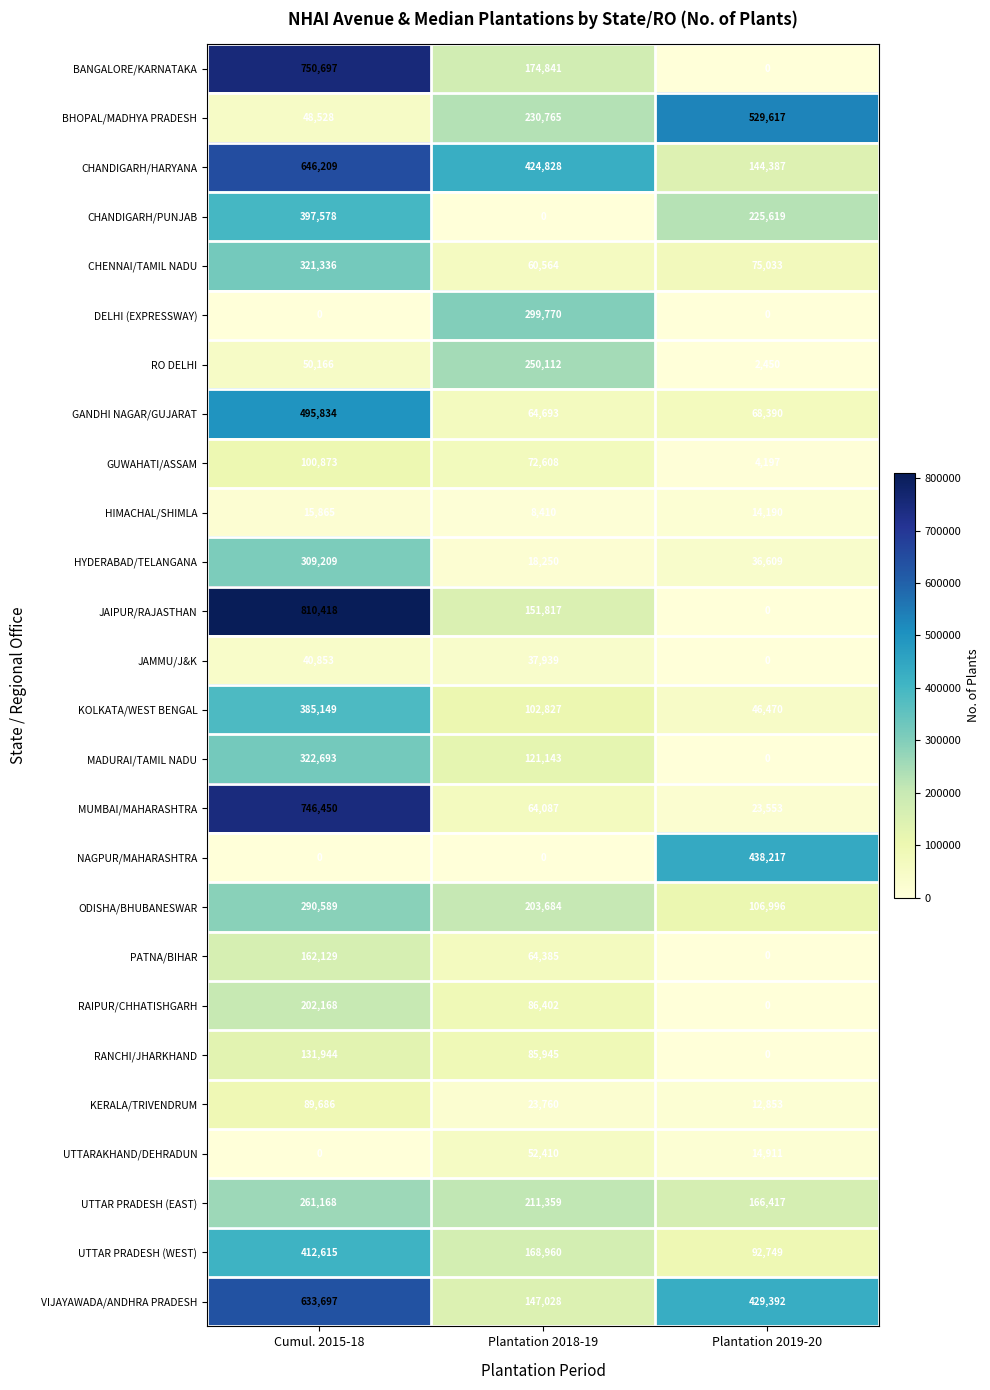

List the series in order of their peak value, lowest first.

HIMACHAL/SHIMLA, JAMMU/J&K, UTTARAKHAND/DEHRADUN, KERALA/TRIVENDRUM, GUWAHATI/ASSAM, RANCHI/JHARKHAND, PATNA/BIHAR, RAIPUR/CHHATISHGARH, RO DELHI, UTTAR PRADESH (EAST), ODISHA/BHUBANESWAR, DELHI (EXPRESSWAY), HYDERABAD/TELANGANA, CHENNAI/TAMIL NADU, MADURAI/TAMIL NADU, KOLKATA/WEST BENGAL, CHANDIGARH/PUNJAB, UTTAR PRADESH (WEST), NAGPUR/MAHARASHTRA, GANDHI NAGAR/GUJARAT, BHOPAL/MADHYA PRADESH, VIJAYAWADA/ANDHRA PRADESH, CHANDIGARH/HARYANA, MUMBAI/MAHARASHTRA, BANGALORE/KARNATAKA, JAIPUR/RAJASTHAN